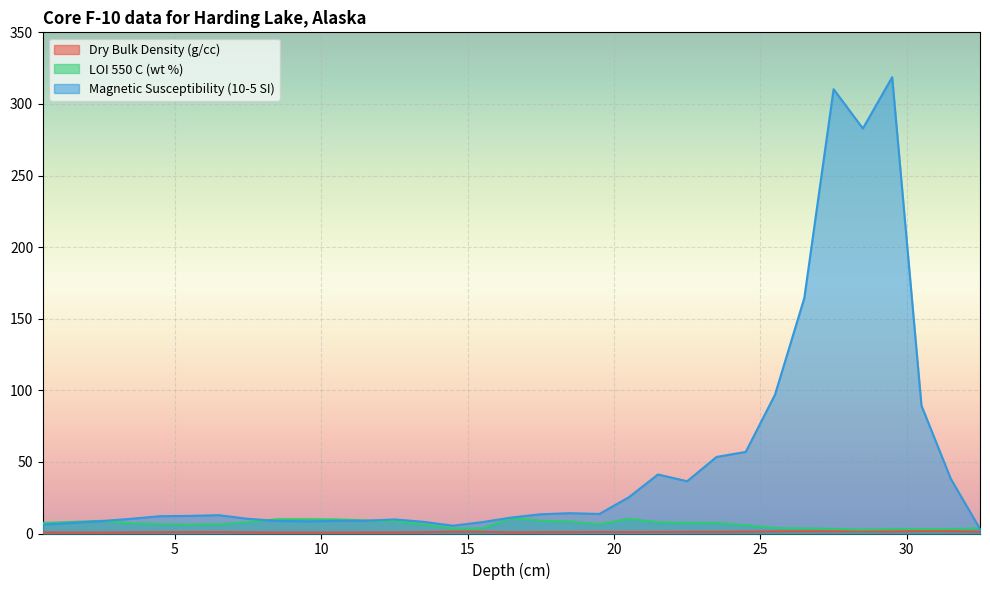

Which label corresponds to the largest value in the chart?

29.5